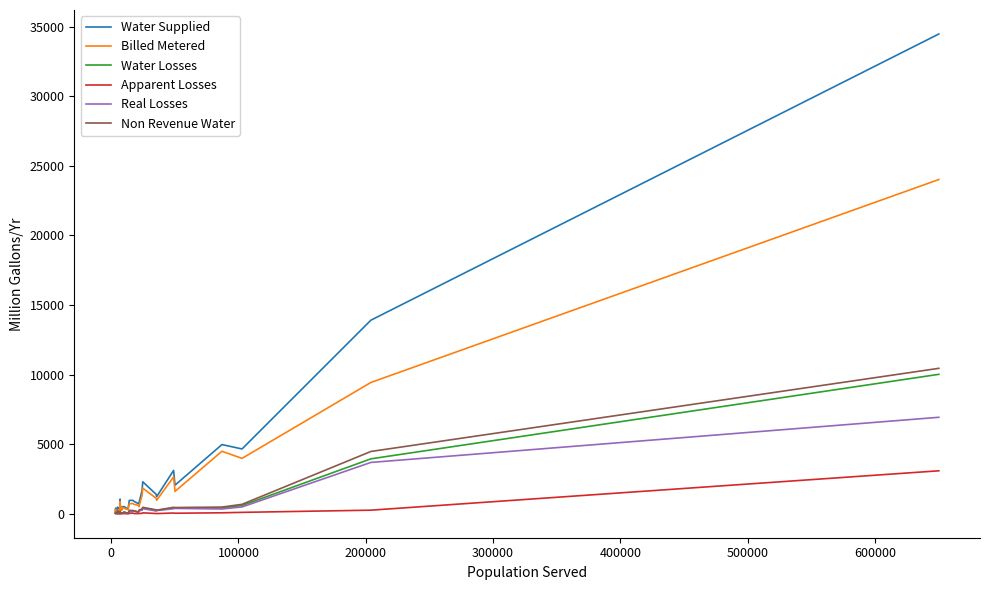

Is this an area chart (filled region under the line)?

No